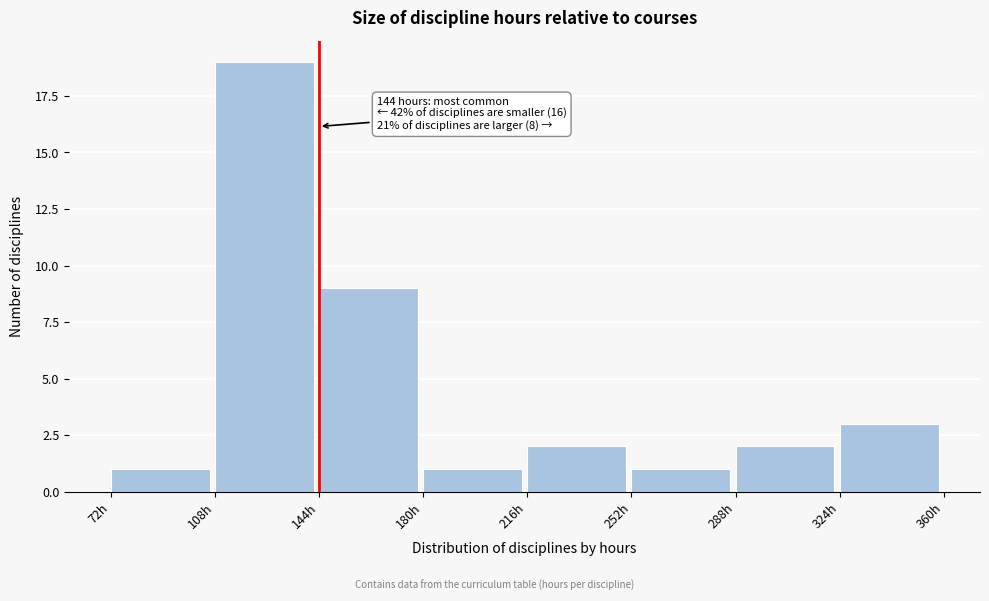

Which range on the x-axis has the tallest bar?

108 to 144